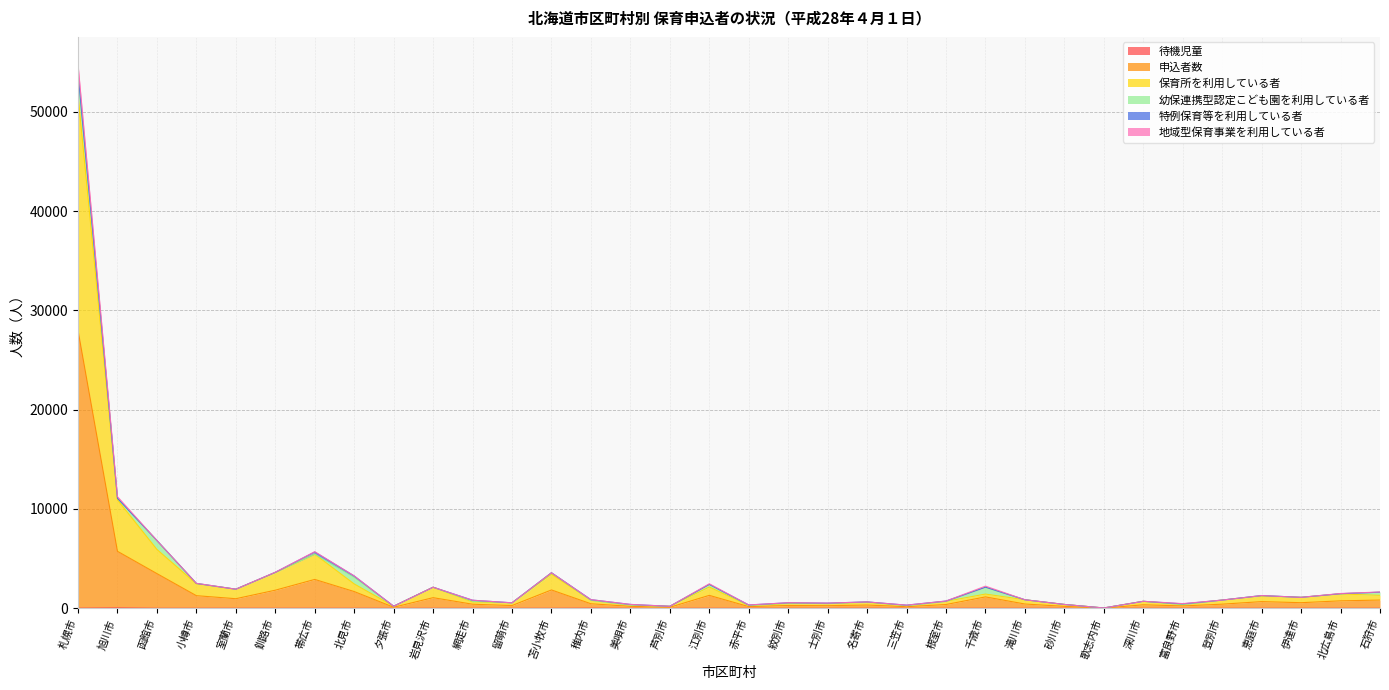

What is the label of the 15th point from the right?

士別市